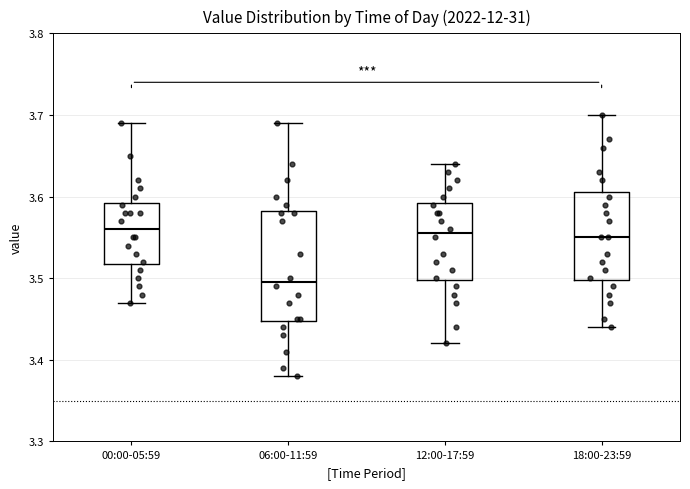

Comparing the boxes themselves (not the whiskers), which one is the tallest?

06:00-11:59